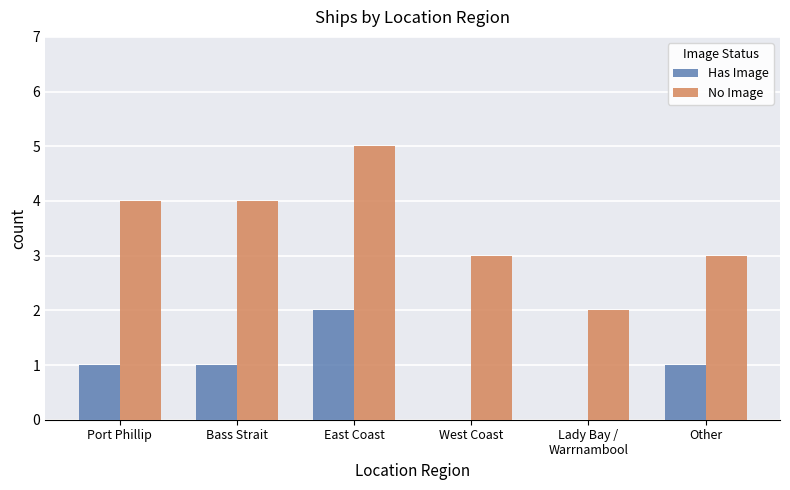

What is the maximum value shown in the chart?

5